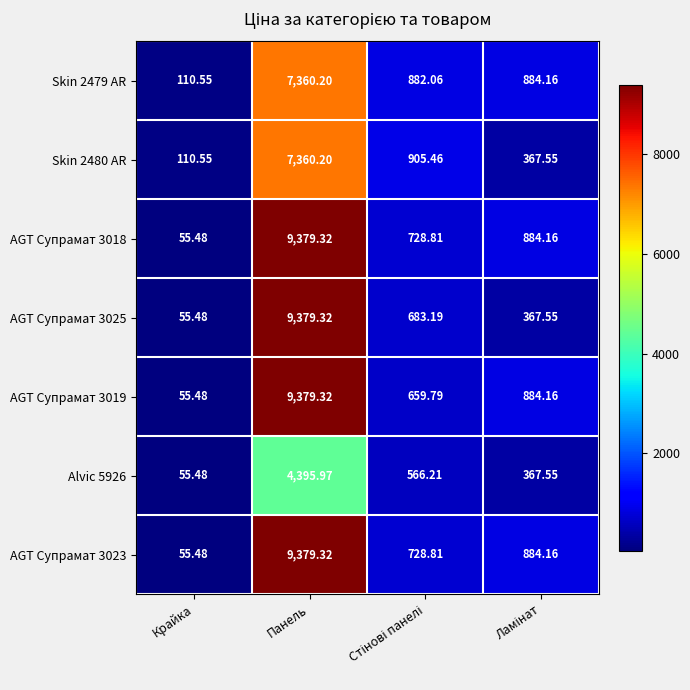

Which label corresponds to the smallest value in the chart?

Крайка